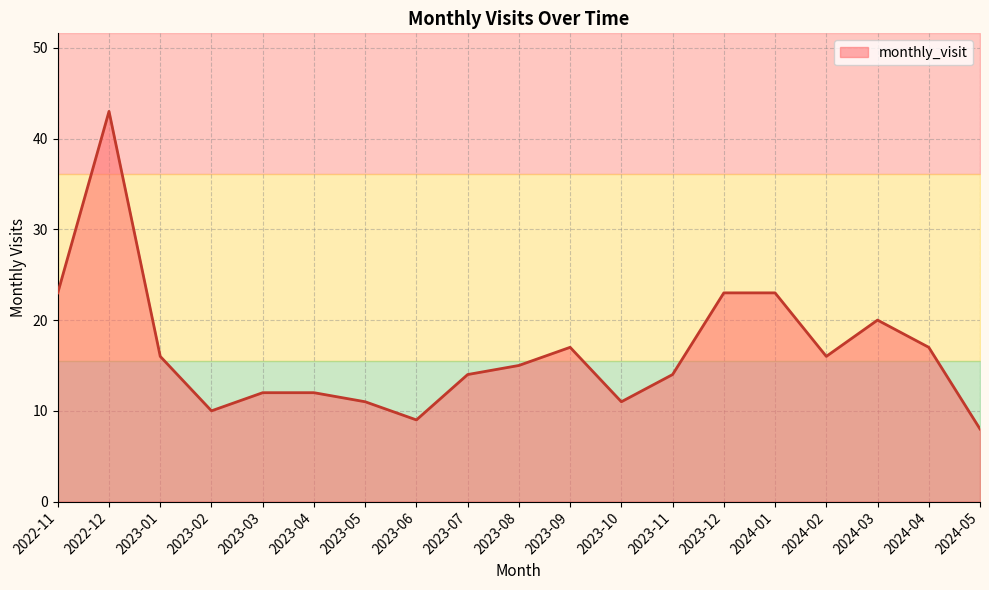

What is the label of the 19th point from the right?

2022-11